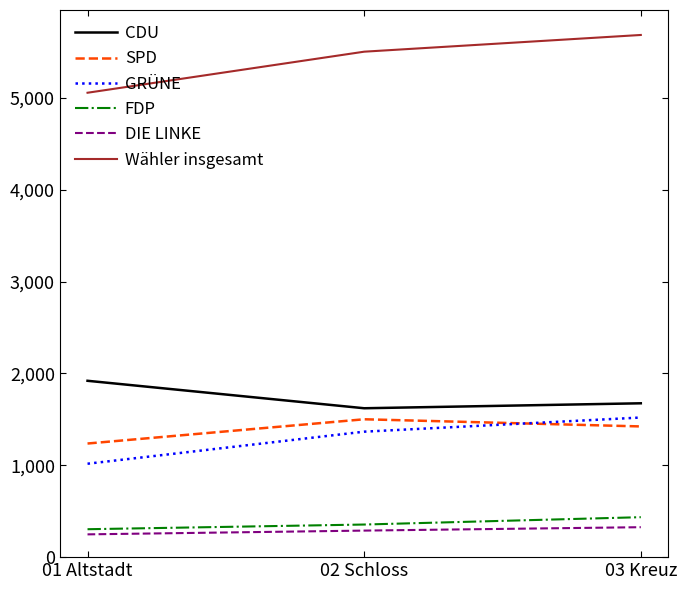

What is the highest value of the SPD series?

1501